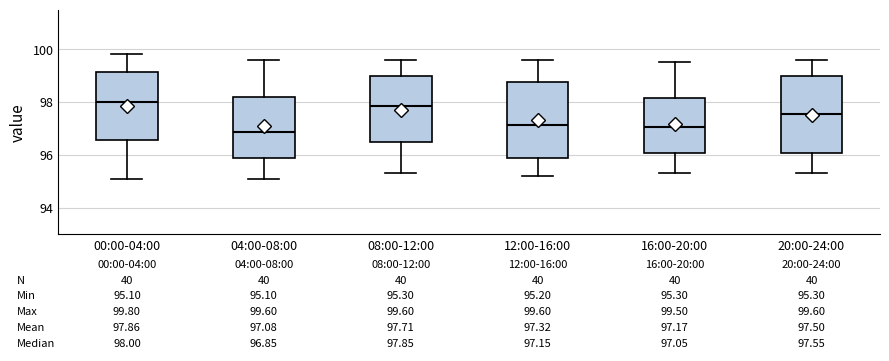

Which box has the lowest median line?

04:00-08:00